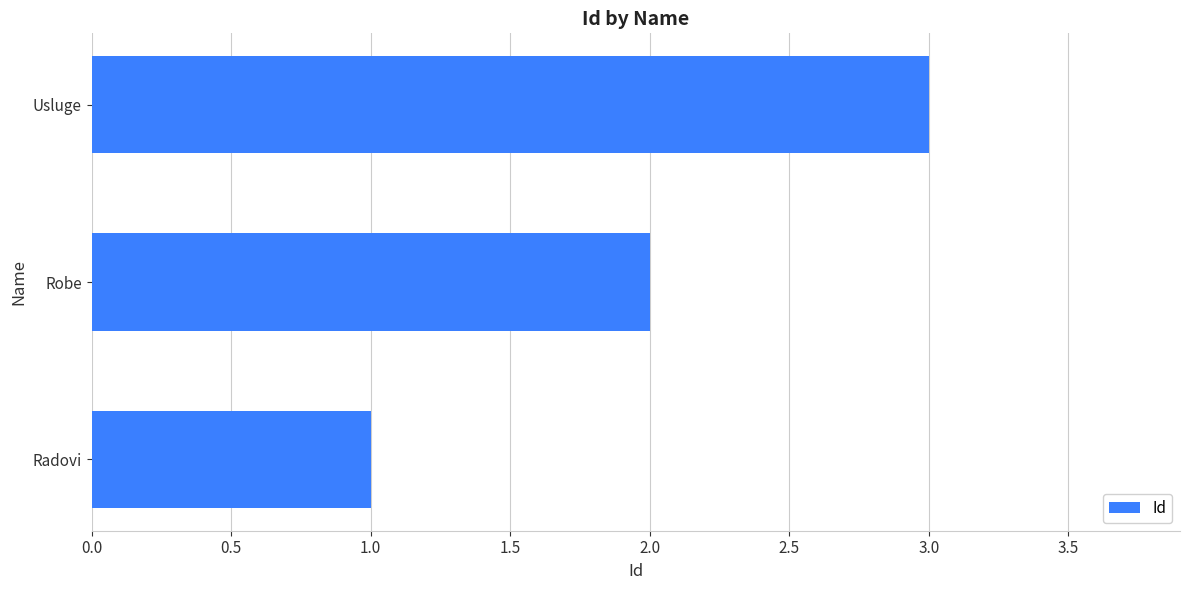

At which label is the value closest to 2?

Robe